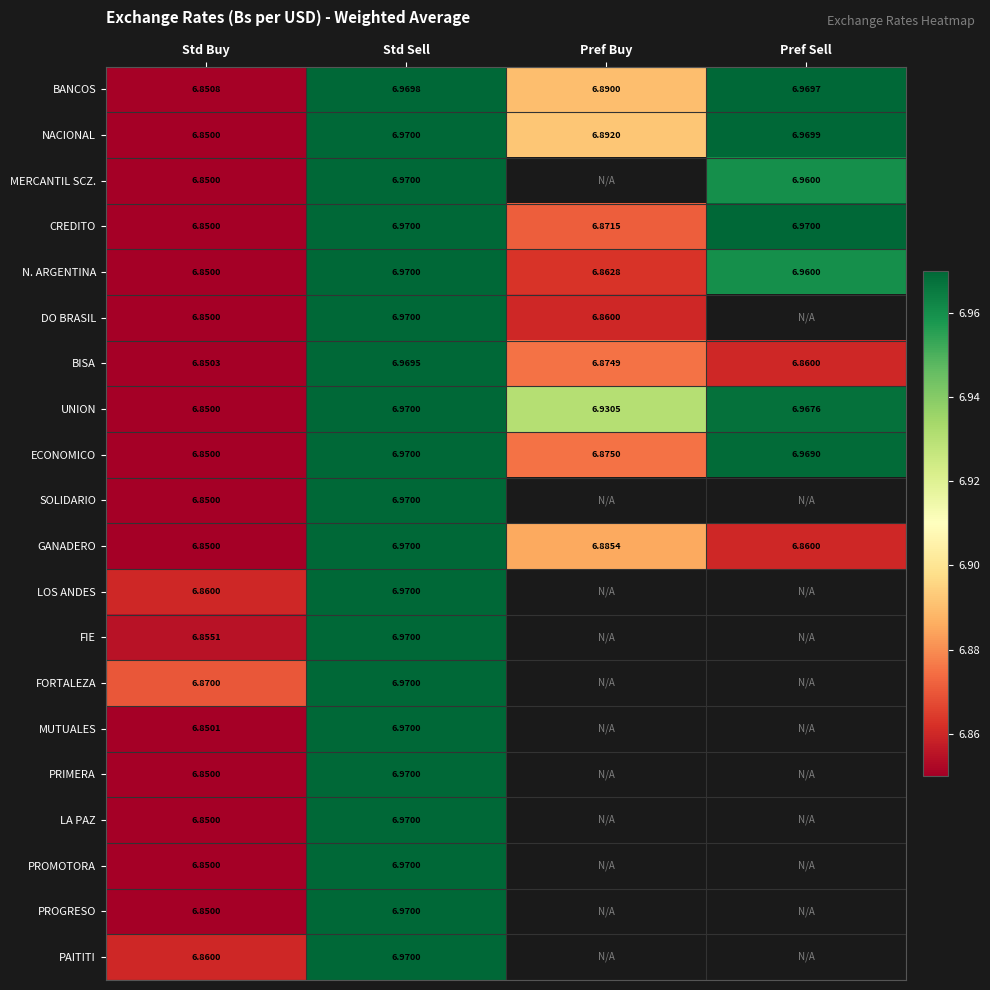

At how many categories does at least one series exceed 6?

4